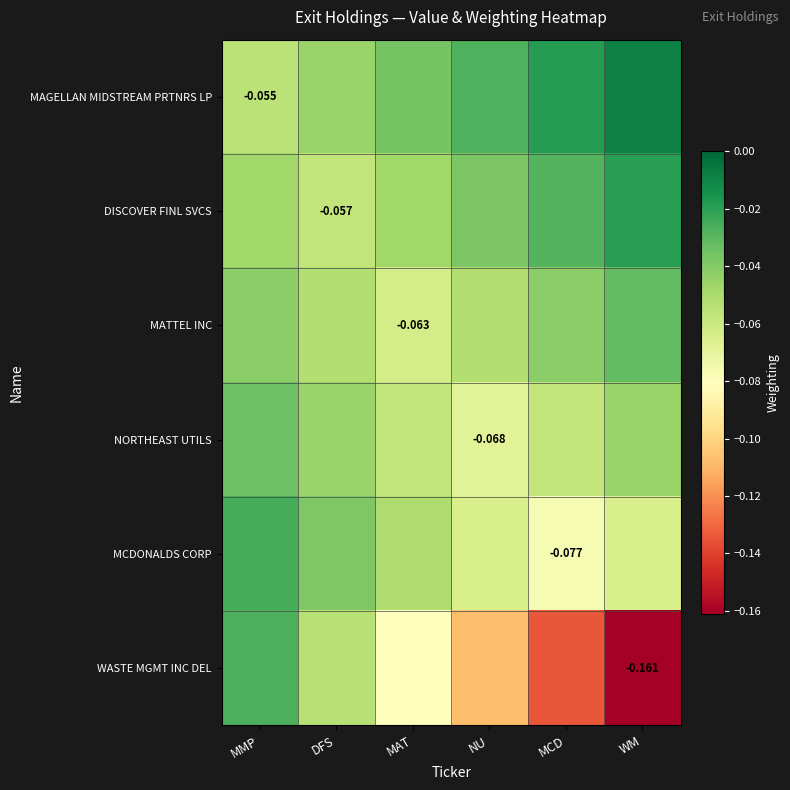

How many categories are shown in the chart?

6